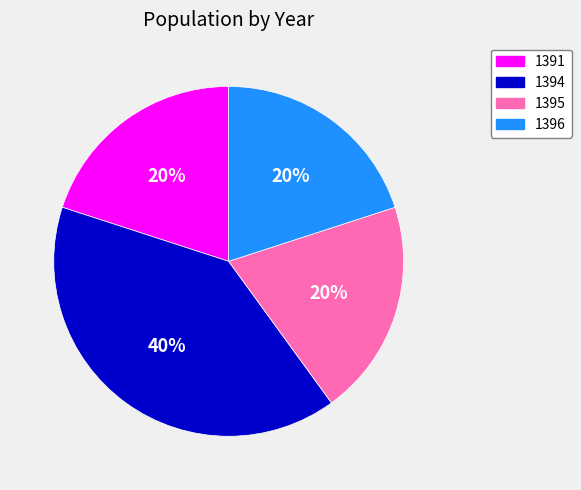

Is it true that 1396 is 20% of the pie?

True